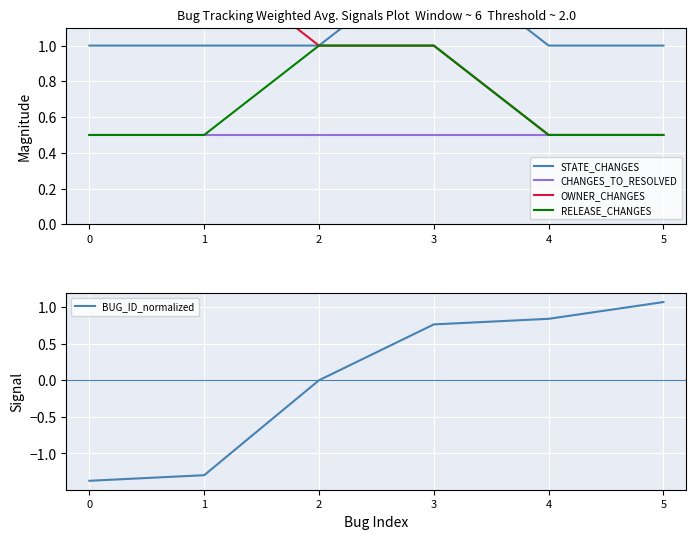

What are all the series names shown in the legend?

STATE_CHANGES, CHANGES_TO_RESOLVED, OWNER_CHANGES, RELEASE_CHANGES, BUG_ID_normalized